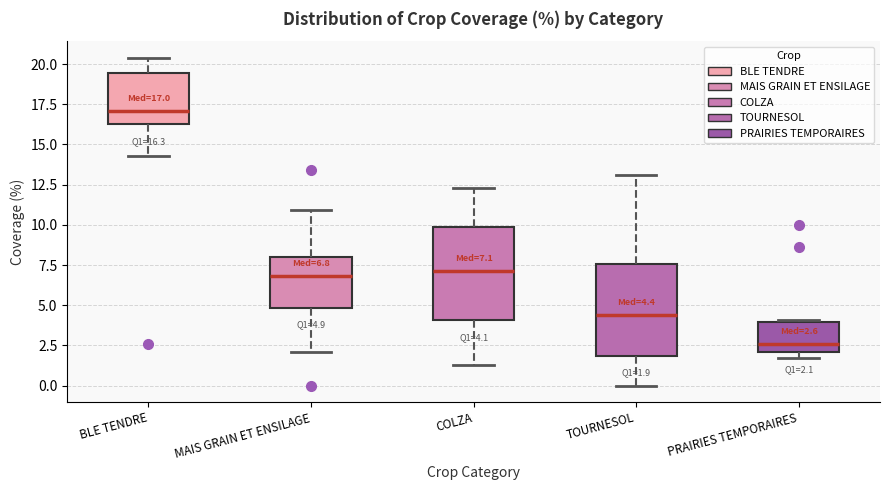

Which box has the lowest median line?

PRAIRIES TEMPORAIRES